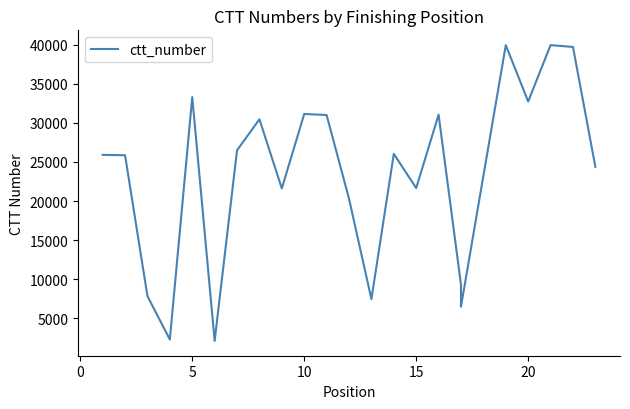

Reading left to right, list all the values displayed in this chart.

25906	25858	7823	2272	33303	2094	26491	30457	21608	31139	31004	20295	7444	26030	21657	31051	9286	6481	39947	32739	39950	39717	24377